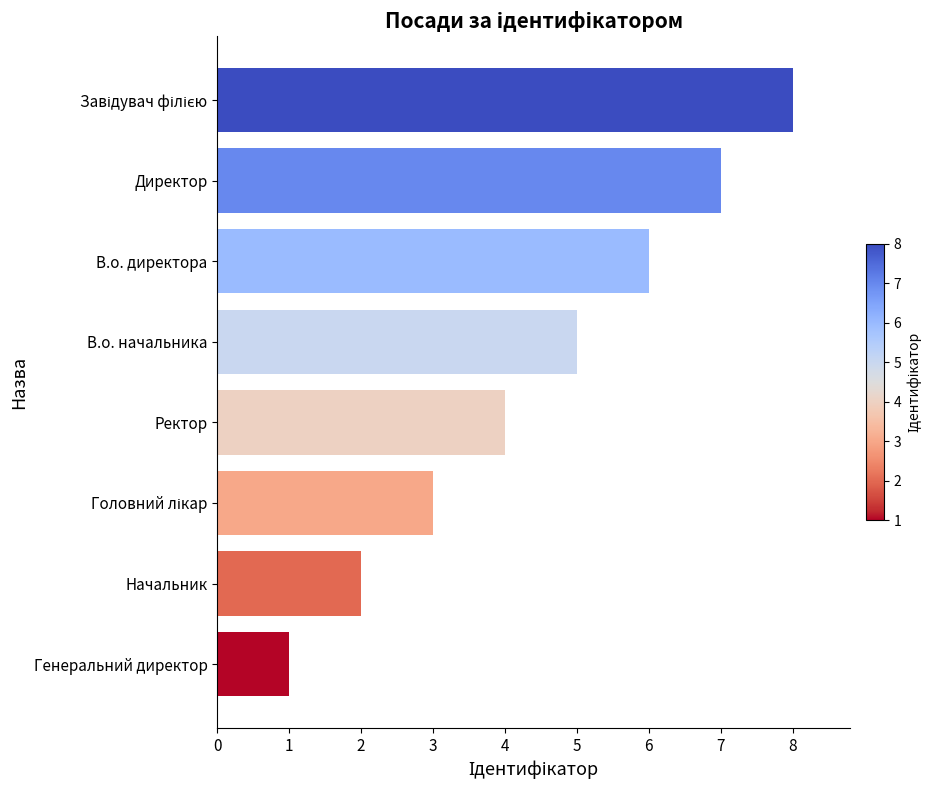

Reading top to bottom, extract all data points from this chart.

8	7	6	5	4	3	2	1